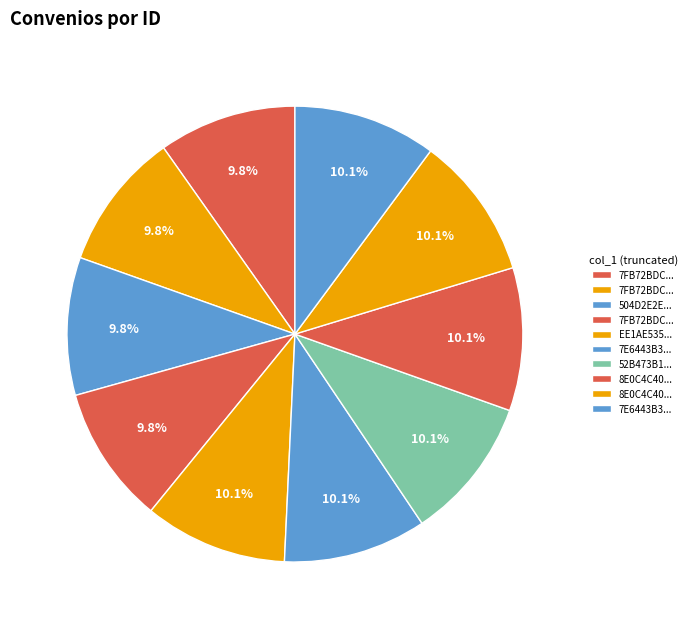

What is the largest slice in the pie chart?

52B473B18A22B45DA2DA799076DCCAA0